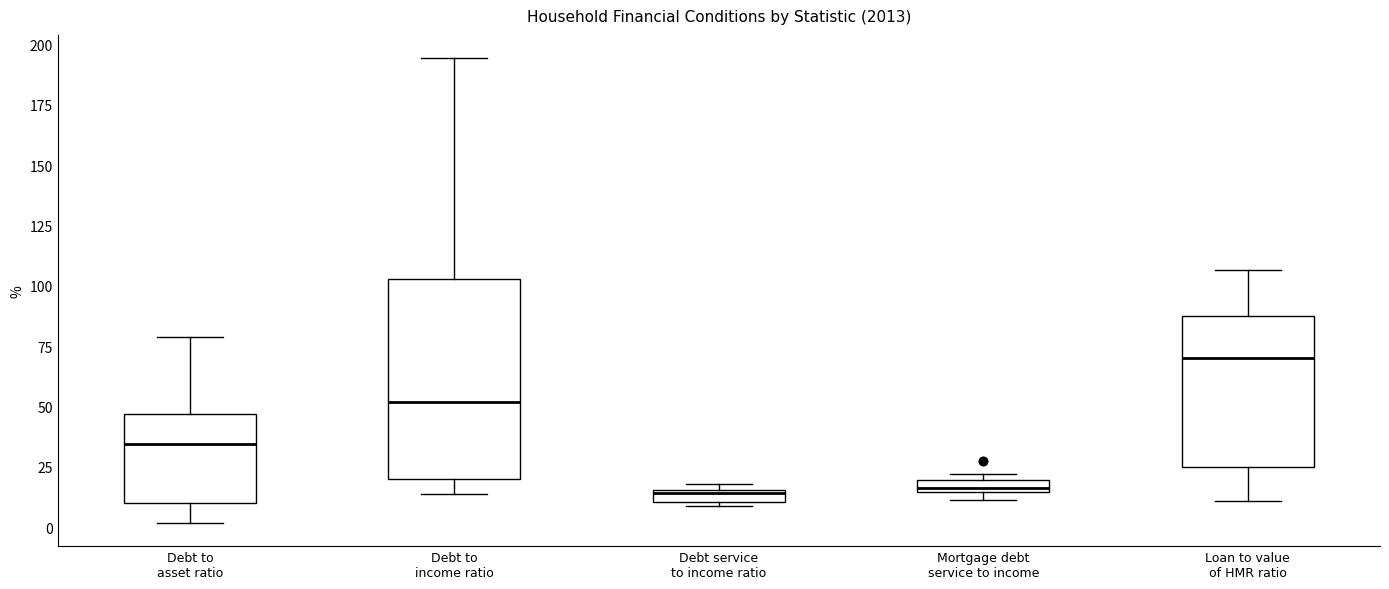

Where does the lower whisker of the box for Loan to value of HMR ratio end on the y-axis? The values are not printed on the chart, so give them approximately, as read against the axis.

10